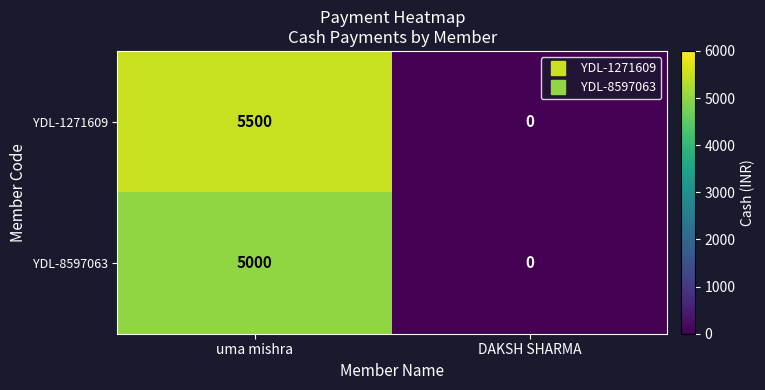

What is the total value across all series at uma mishra?

10500